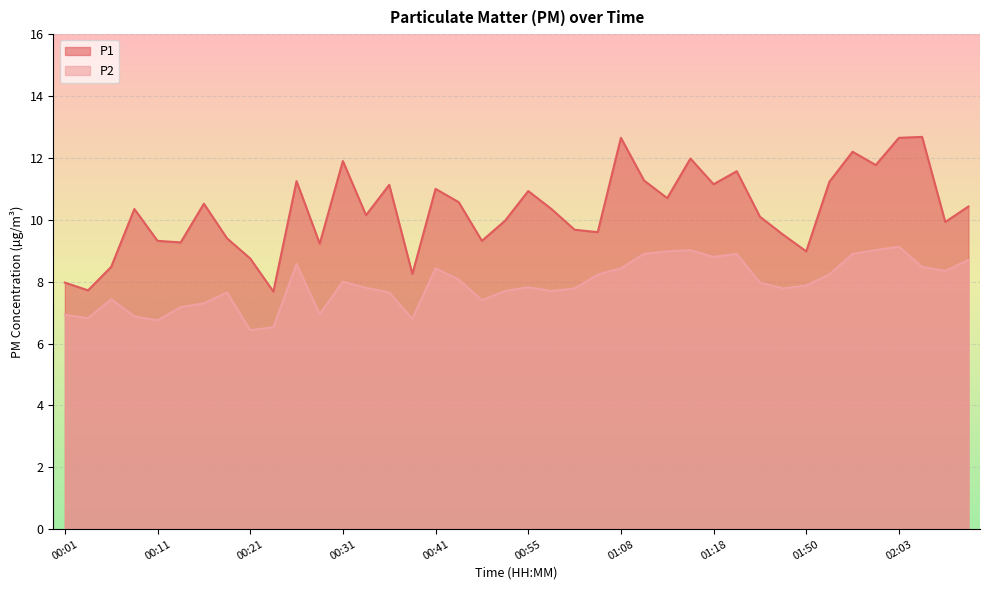

What is the difference between the P1 values at 00:49 and 01:05?

0.3